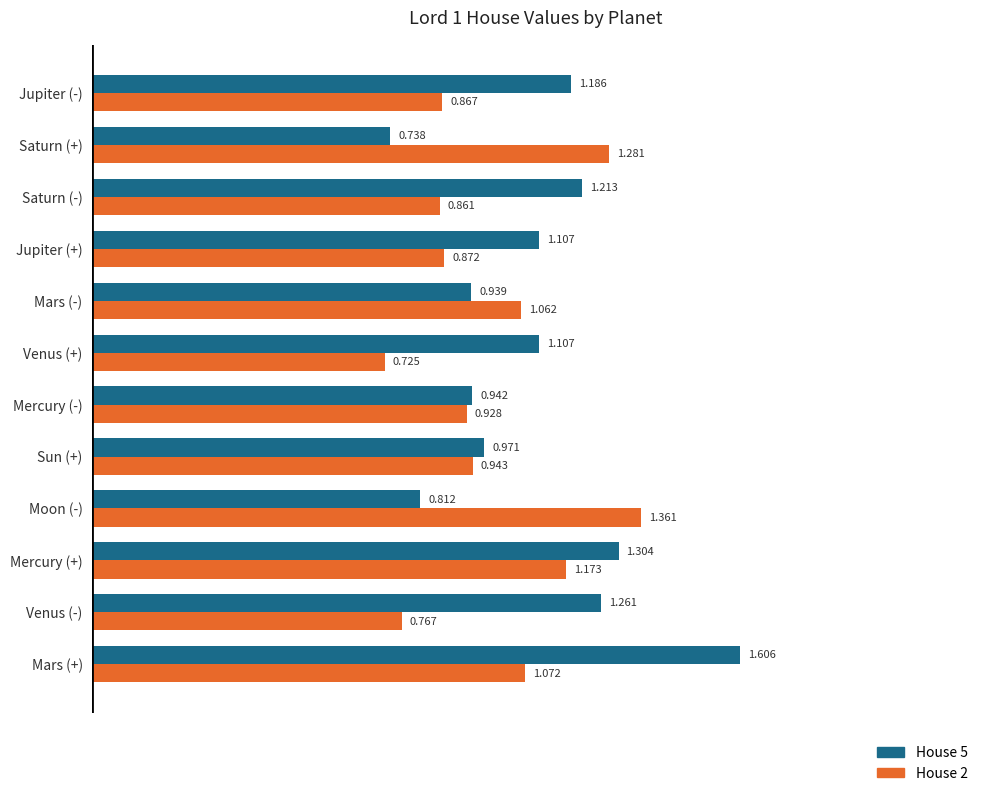

What are all the series names shown in the legend?

House 5, House 2